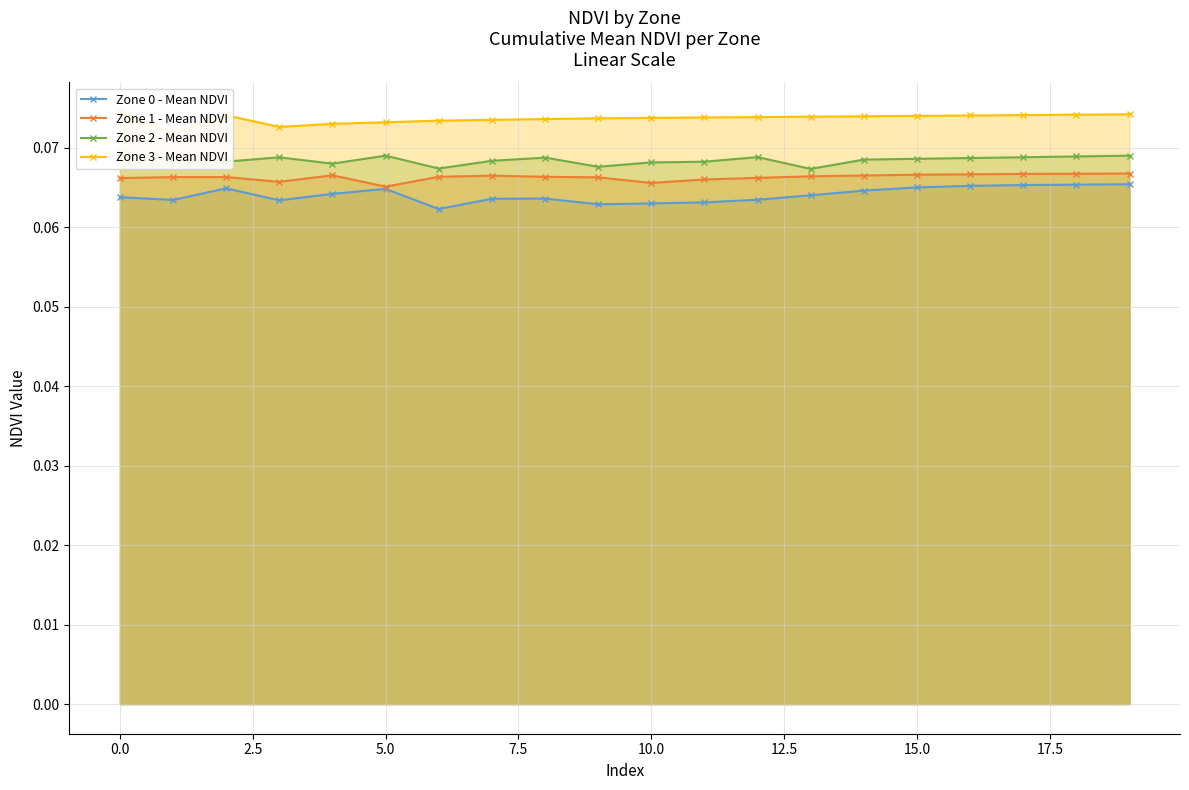

Count the Zone 0 - Mean NDVI values in the range 0 to 1.

20